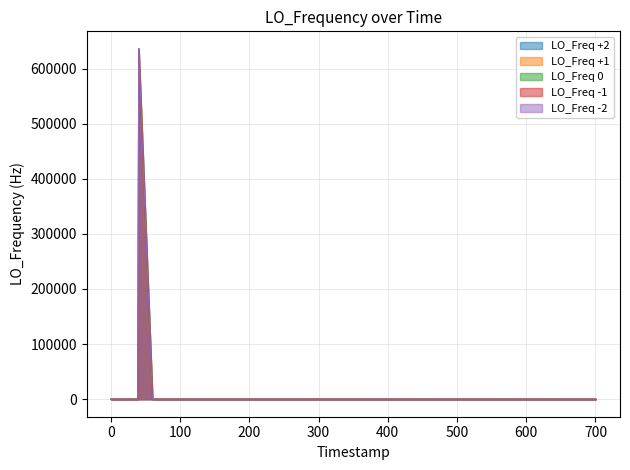

What are all the series names shown in the legend?

LO_Freq +2, LO_Freq +1, LO_Freq 0, LO_Freq -1, LO_Freq -2